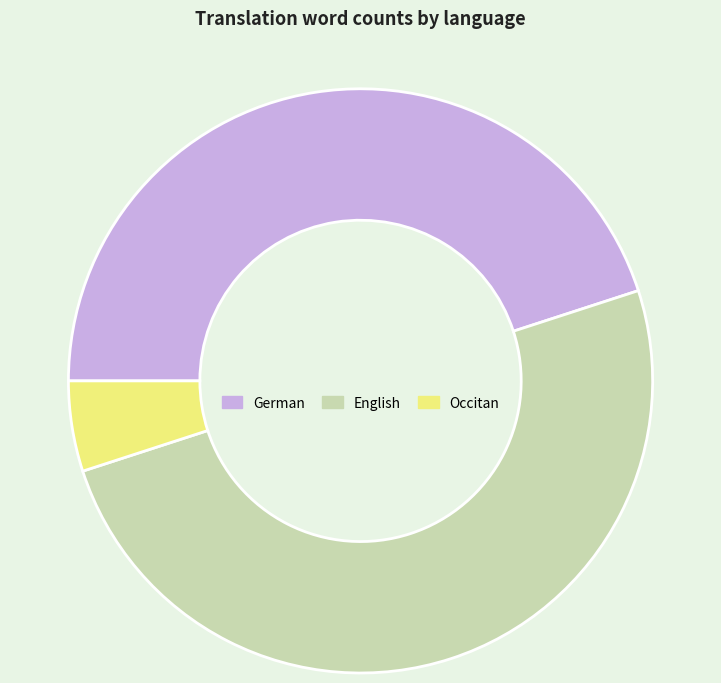

What is the largest slice in the pie chart?

English